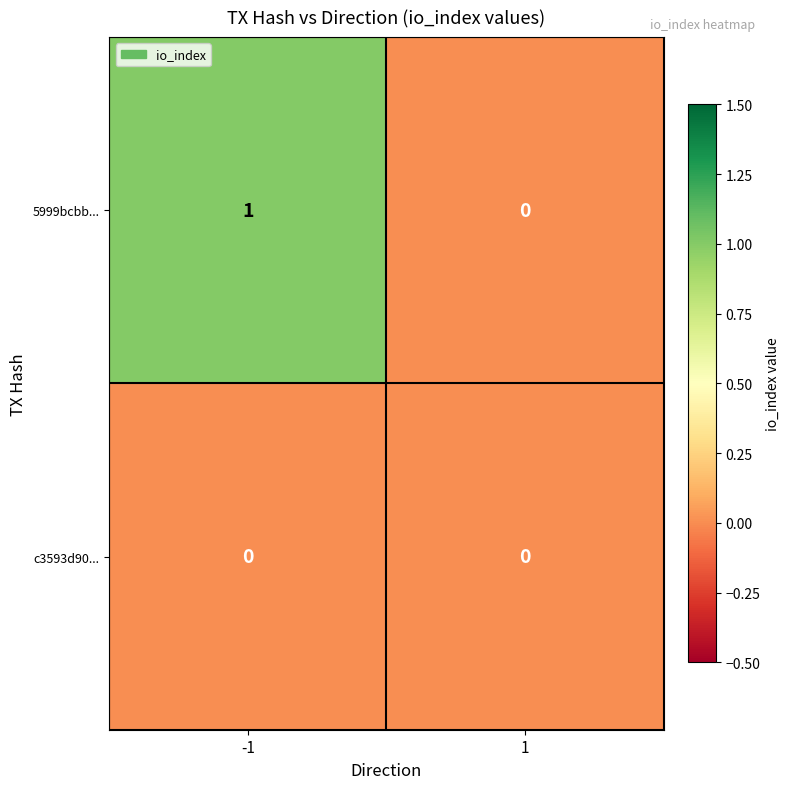

Which series has the largest range (max minus min)?

5999bcbb...